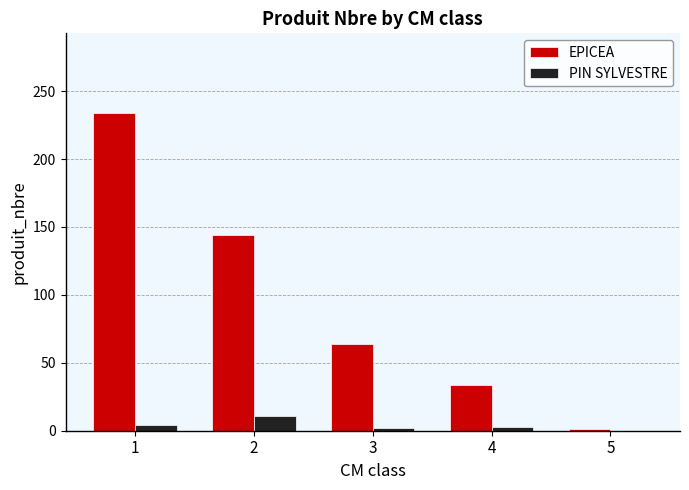

What is the greatest value displayed?

234